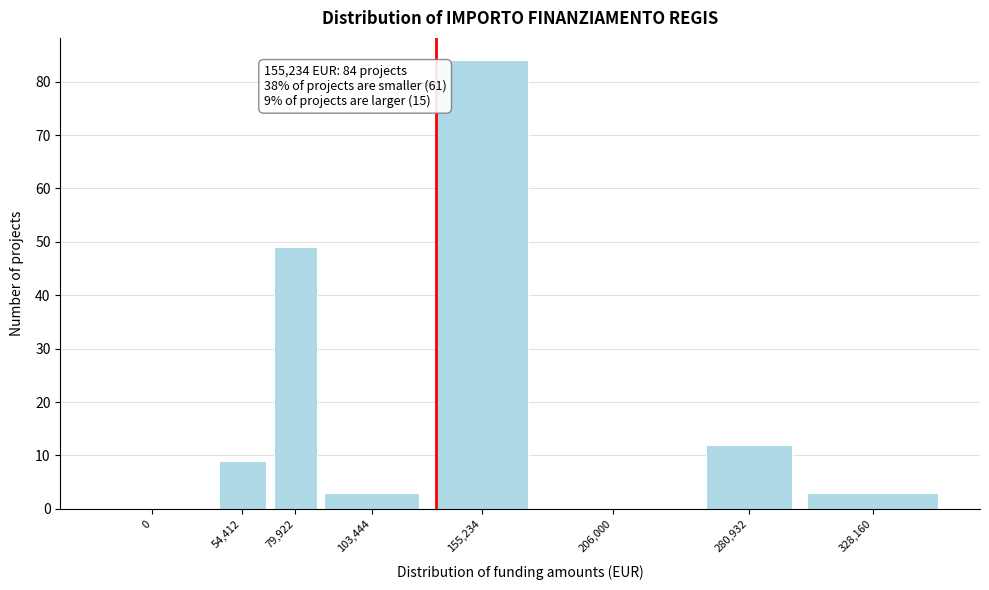

Reading left to right, what are all the values shown in this chart?

0=0	54,412=9	79,922=49	103,444=3	155,234=84	206,000=0	280,932=12	328,160=3